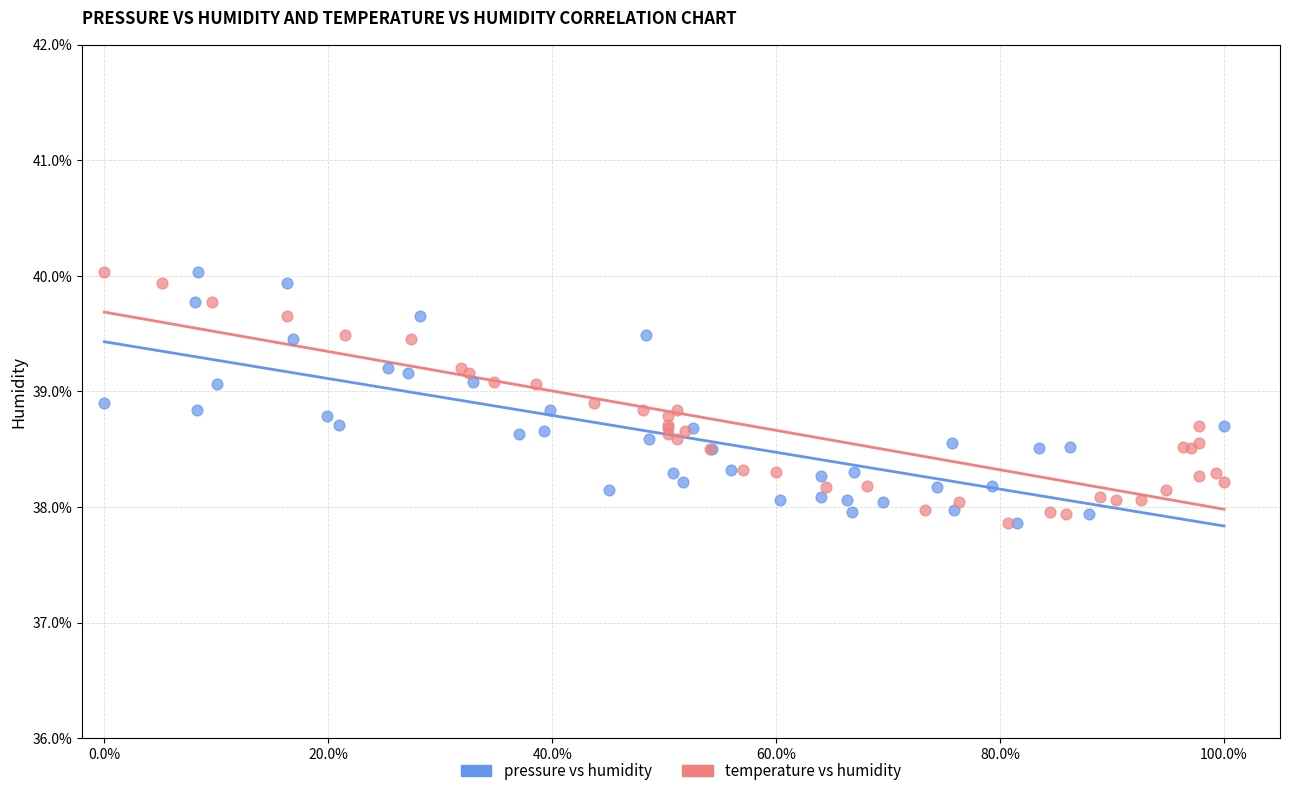

What are all the series names shown in the legend?

pressure vs humidity, temperature vs humidity